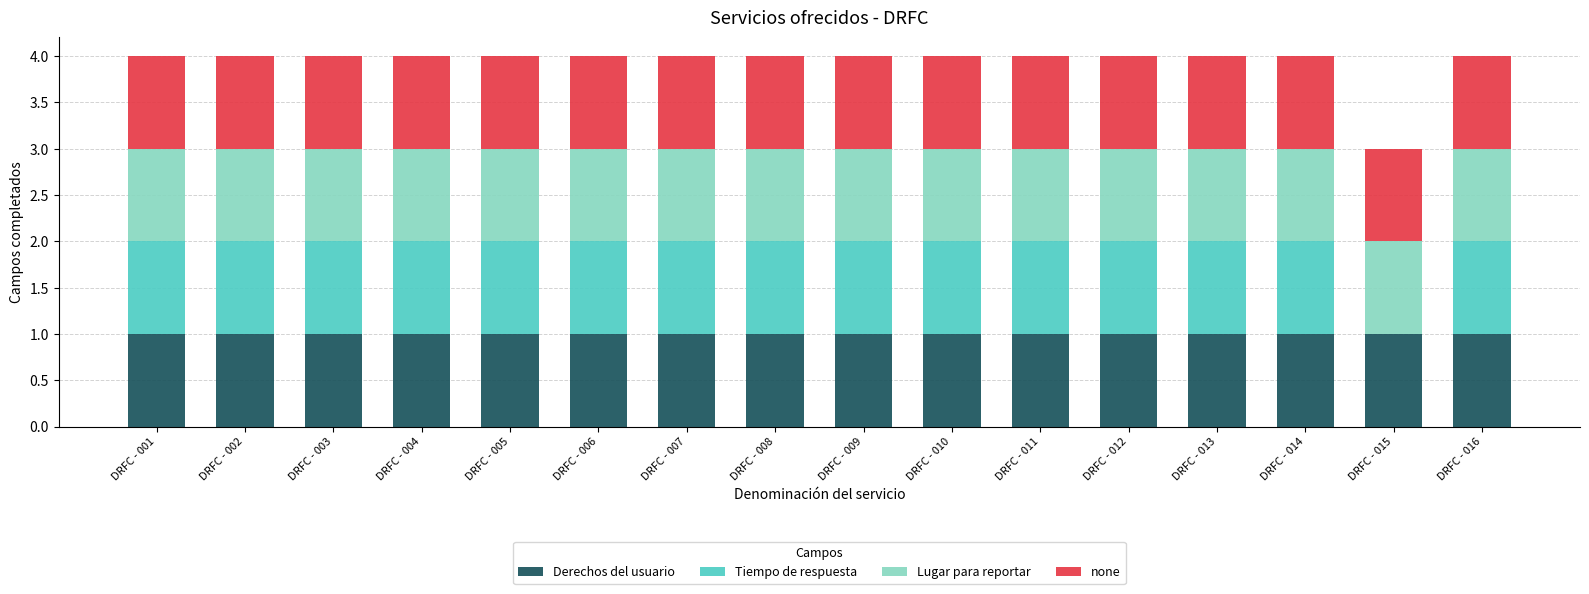

What is the total value across all series at DRFC - 011?

4